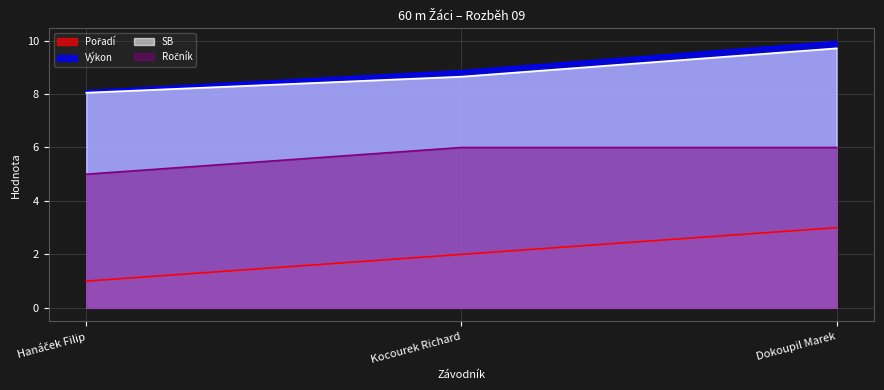

Reading left to right, list all the values displayed in this chart.

Pořadí: Hanáček Filip=1.0	Kocourek Richard=2.0	Dokoupil Marek=3.0
Výkon: Hanáček Filip=8.1	Kocourek Richard=8.9	Dokoupil Marek=10.0
SB: Hanáček Filip=8.1	Kocourek Richard=8.7	Dokoupil Marek=9.7
Ročník: Hanáček Filip=5.0	Kocourek Richard=6.0	Dokoupil Marek=6.0